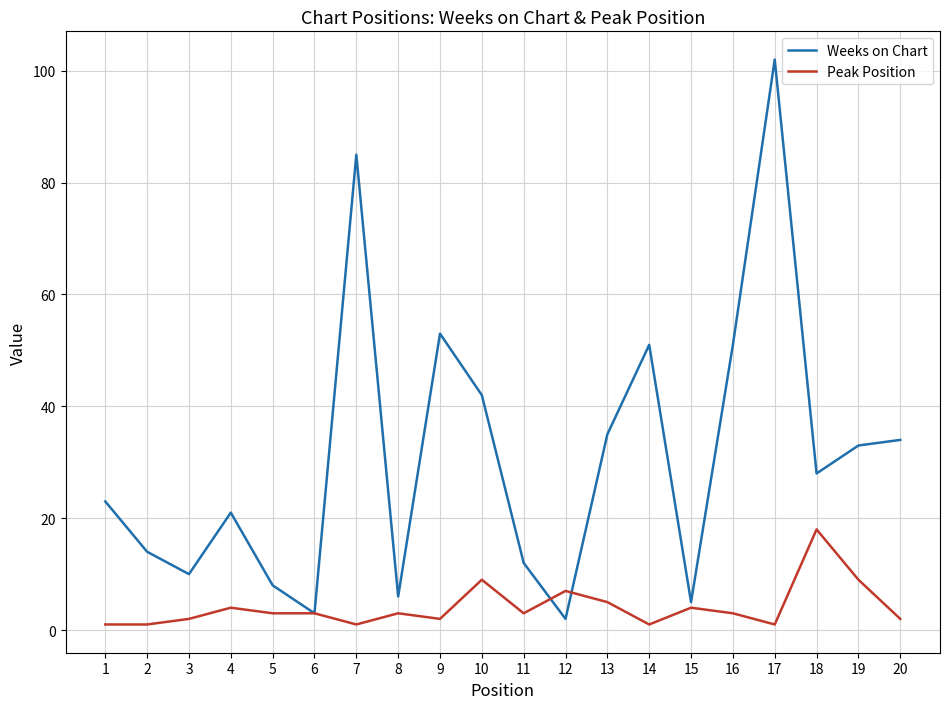

At how many categories does at least one series exceed 74?

2